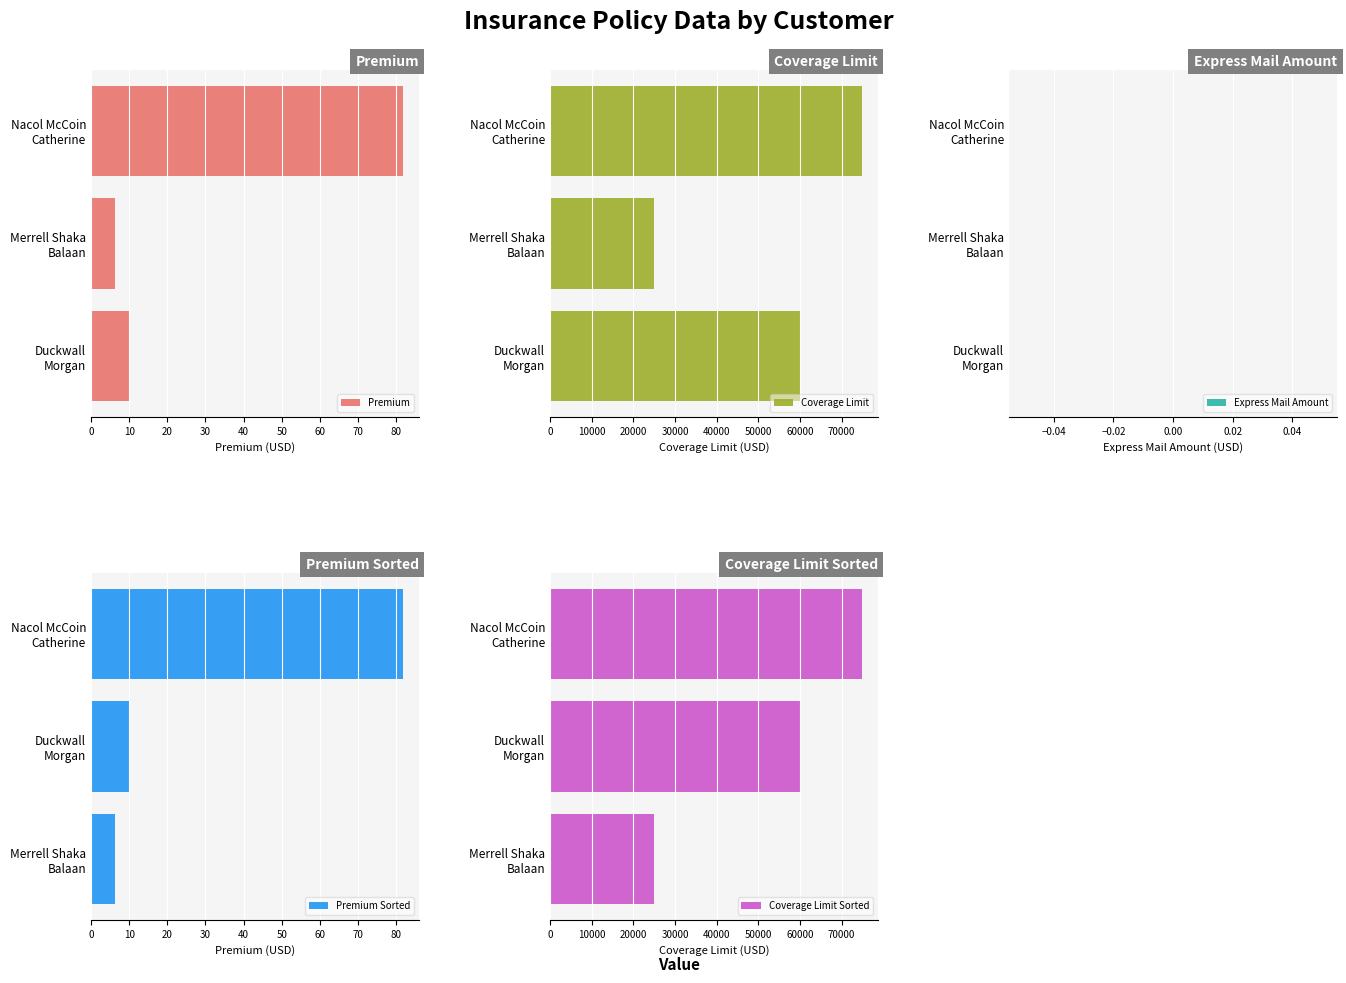

How many data points in Premium are above 9?

2